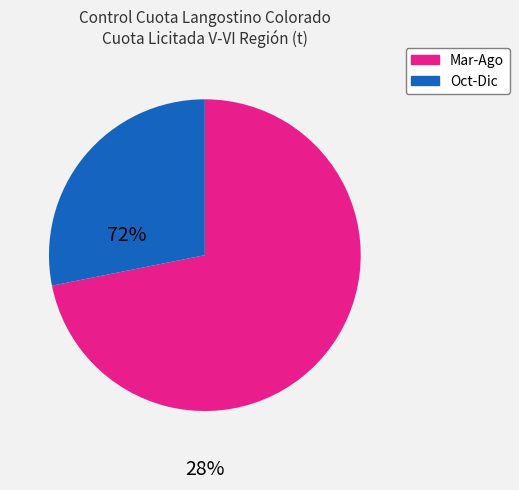

Does any single category account for the majority?

Yes